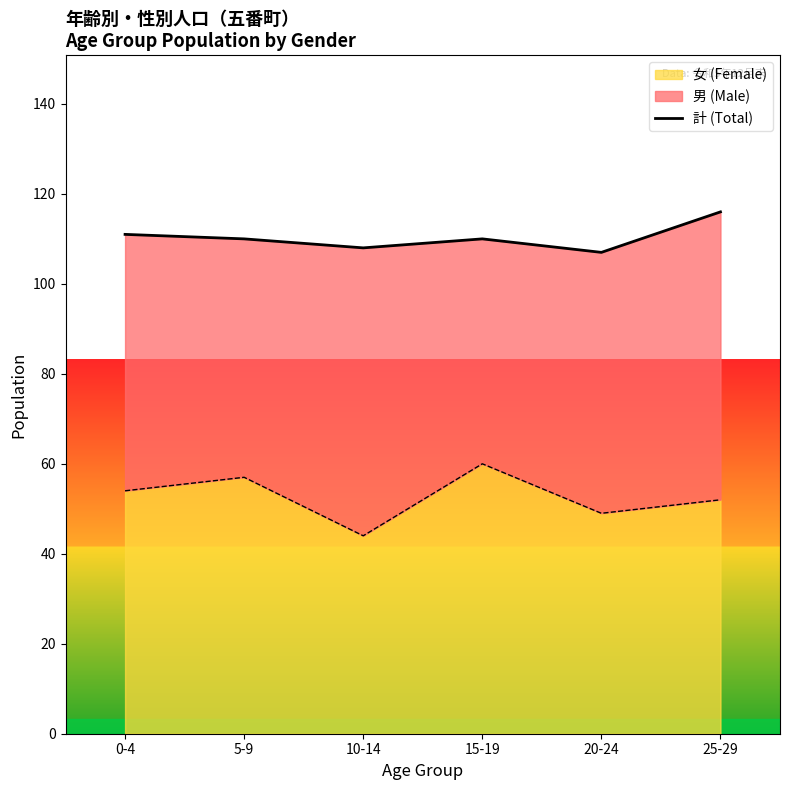

List the labels in order of value, largest first.

25-29, 0-4, 5-9, 15-19, 10-14, 20-24